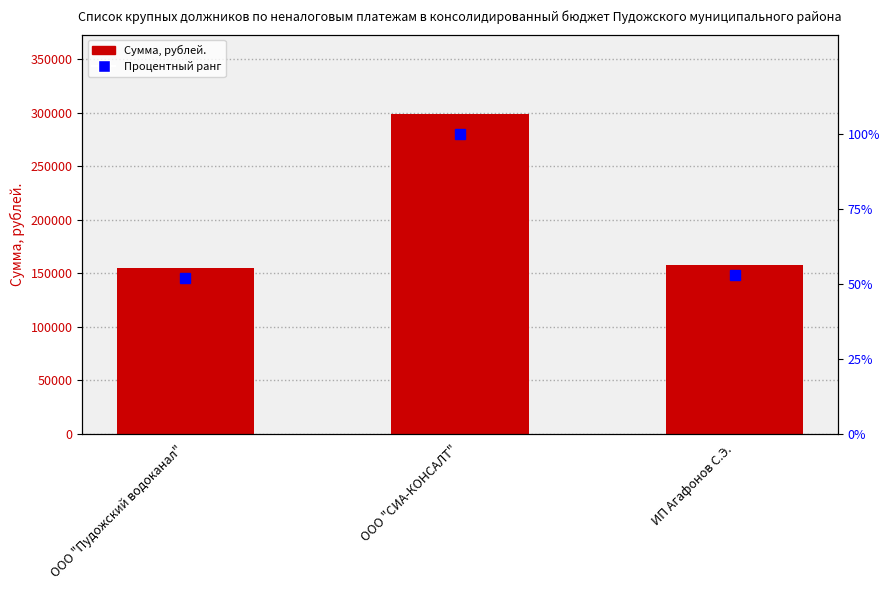

Rank the series at ООО "Пудожский водоканал" from lowest to highest value.

Процентный ранг, Сумма, рублей.